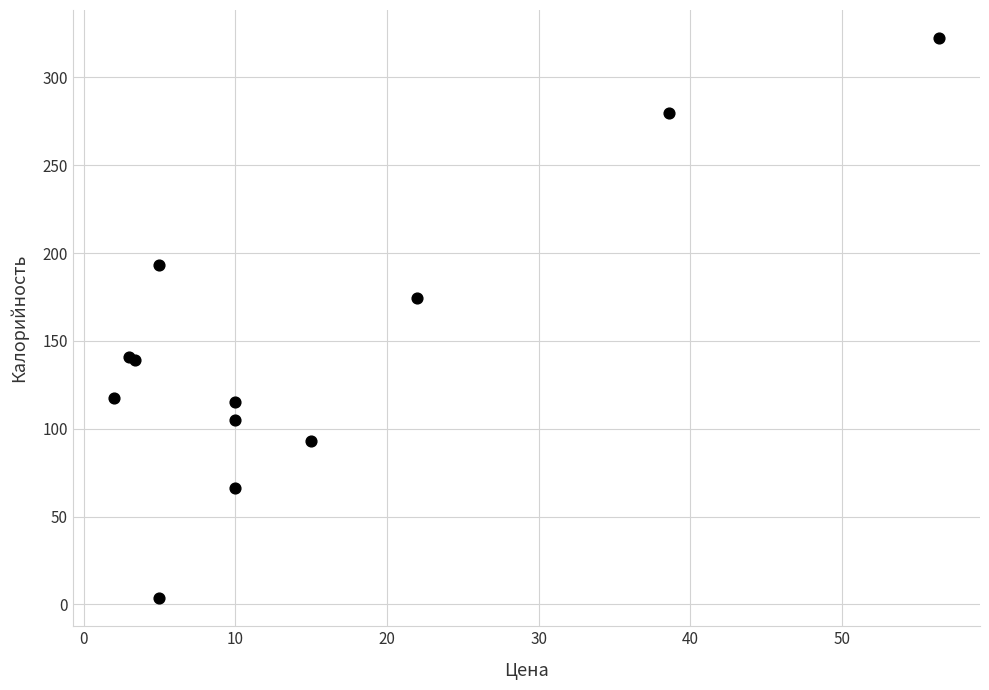

What Y value in the scatter plot is closest to 162?

174.3